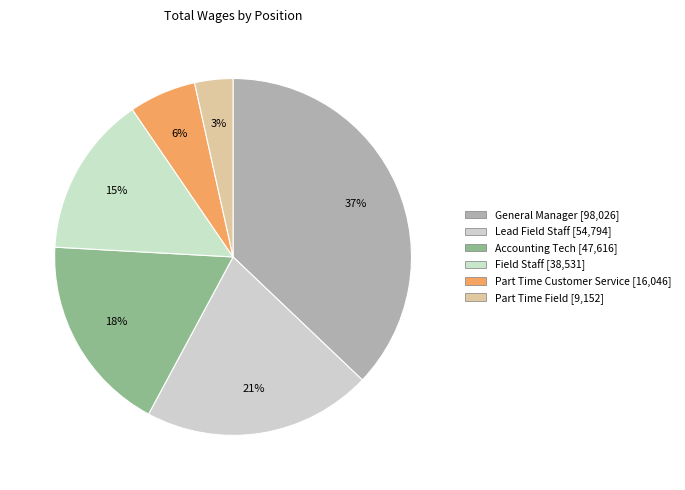

Is there any slice that represents more than half of the pie?

No